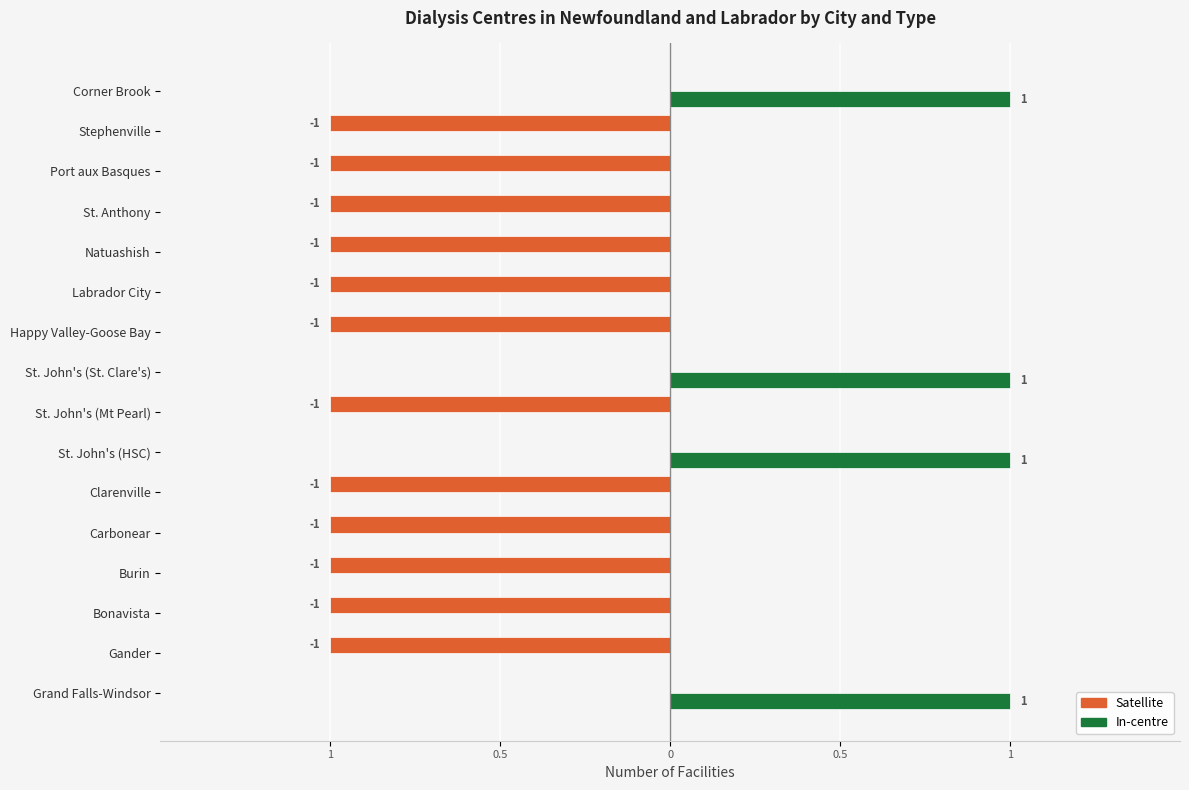

What are all the series names shown in the legend?

Satellite, In-centre